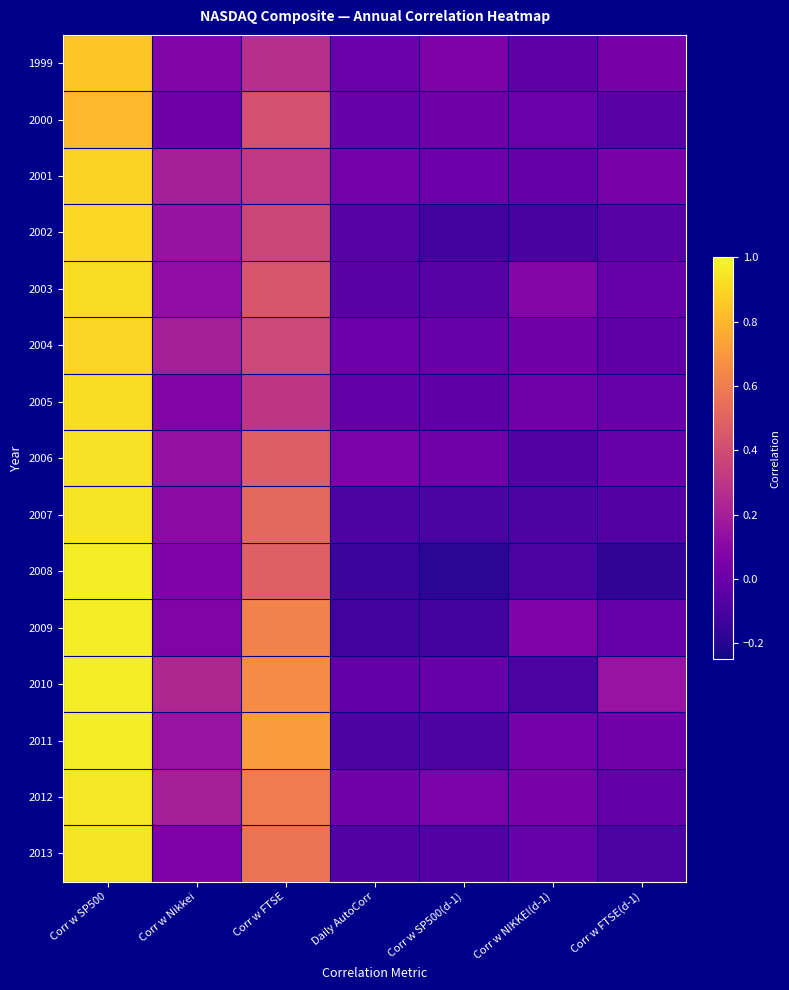

List the series in order of their peak value, highest first.

2011, 2008, 2010, 2009, 2012, 2013, 2007, 2006, 2005, 2003, 2002, 2004, 2001, 1999, 2000